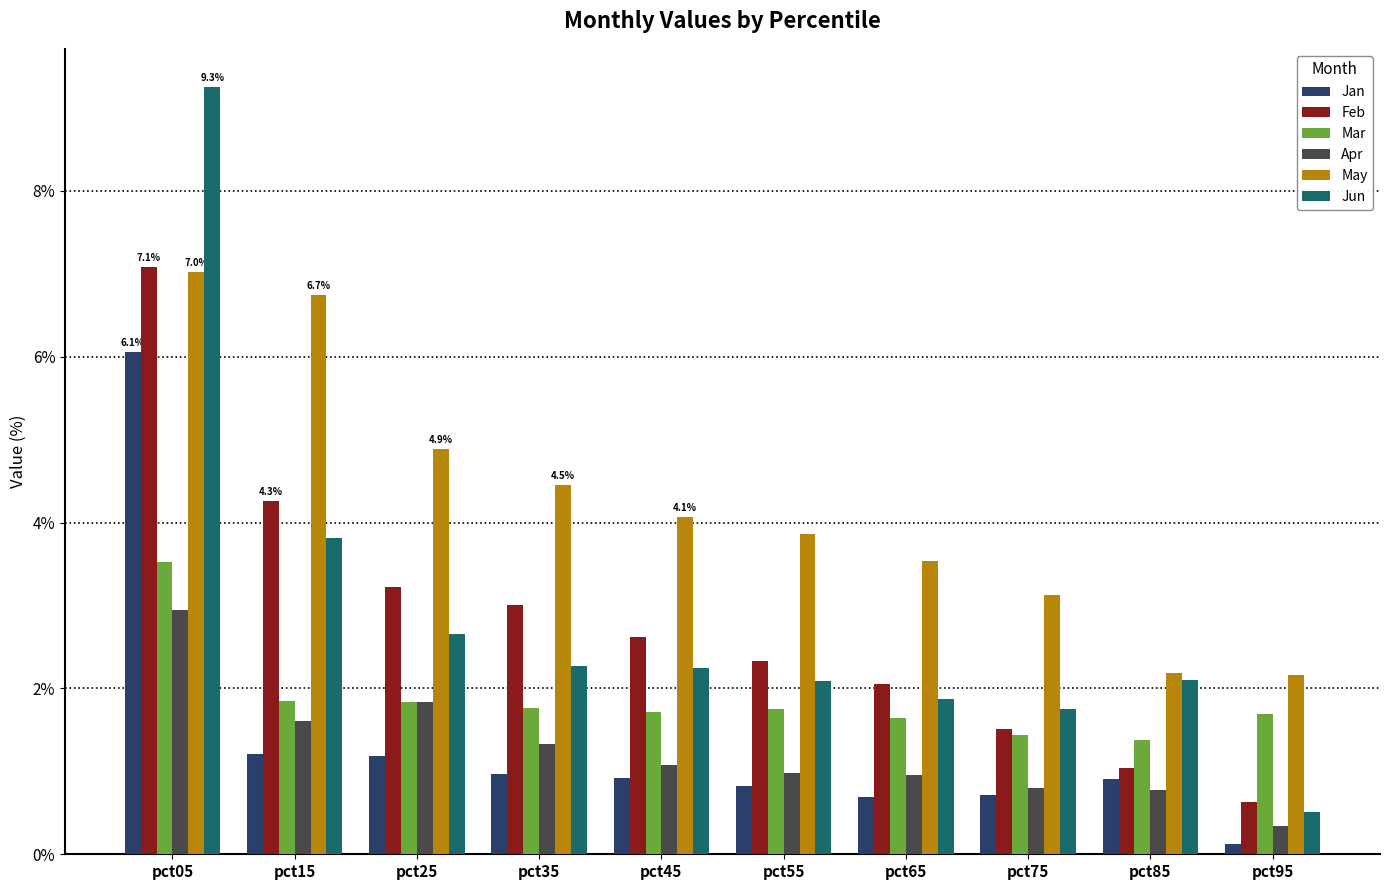

What is the sum of the Apr values at pct65 and pct05?

3.9